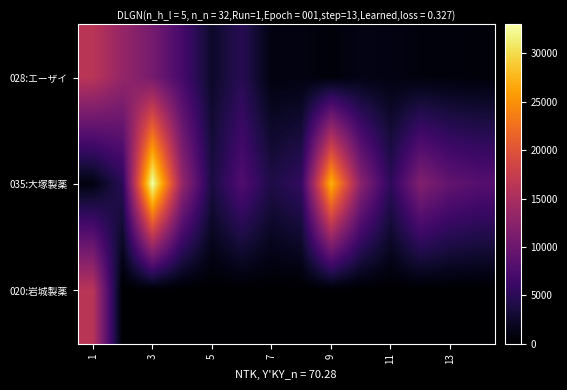

Reading left to right, what are all the values shown in this chart?

028:エーザイ: 16320.0	13311.2	10819.2	6940.0	2430.0	4730.0	980.0	980.0	590.0	1240.0	1070.0	750.0	720.0	590.0
035:大塚製薬: 970.0	4840.0	33002.0	13400.0	3640.0	7760.0	3984.0	5508.0	27243.0	12460.0	5050.0	11730.0	9219.0	8170.0
020:岩城製薬: 16320.0	0.0	0.0	0.0	0.0	0.0	0.0	0.0	0.0	0.0	0.0	0.0	0.0	0.0